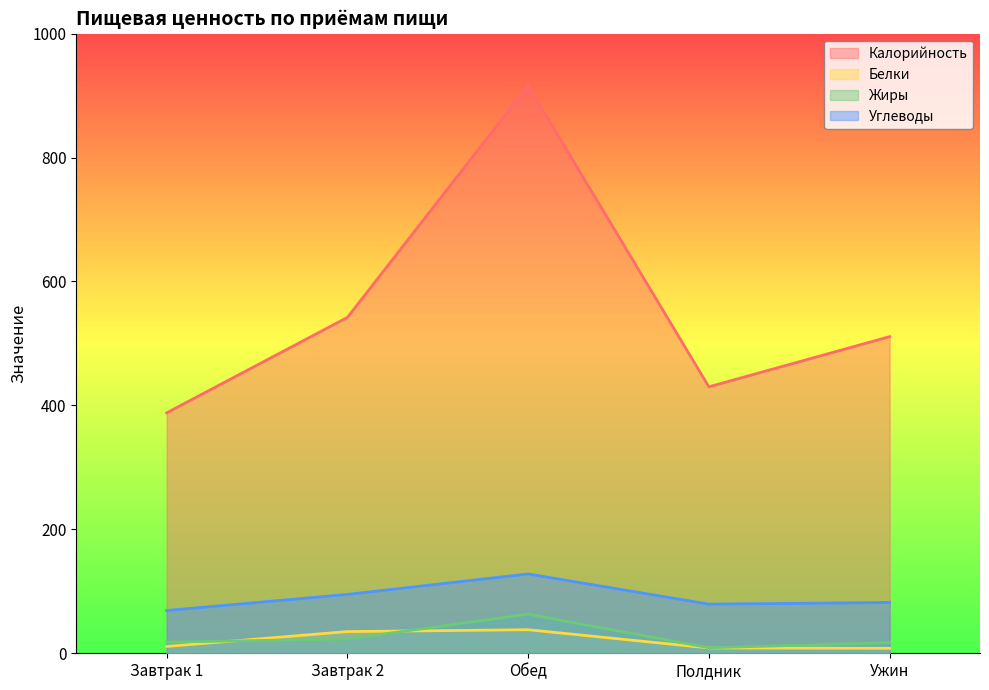

Does the chart display data point markers on the line(s)?

No